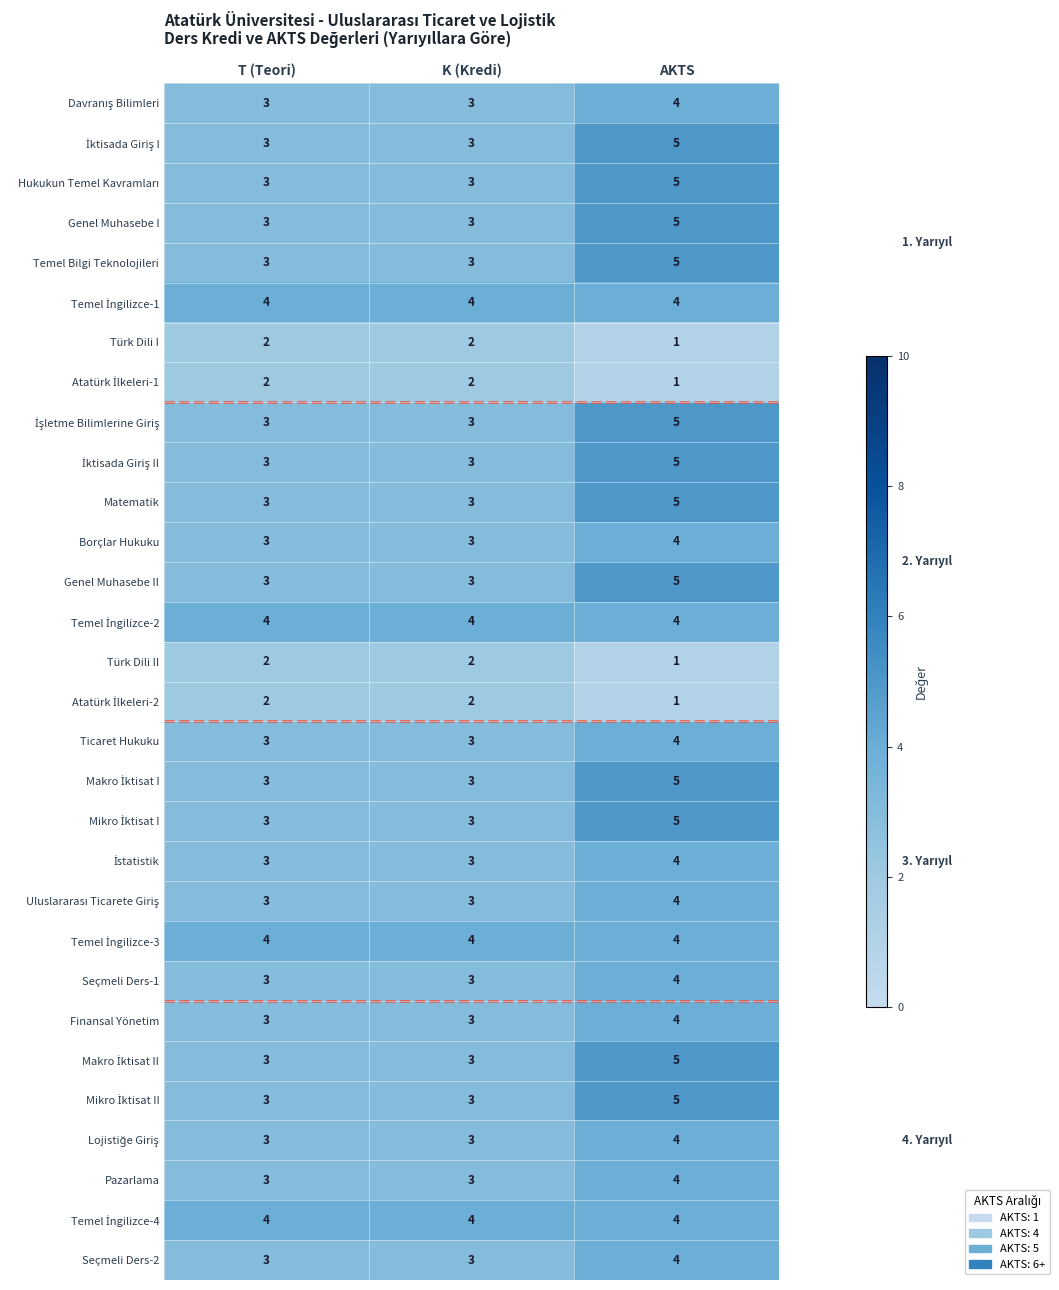

How many Pazarlama values are between 3 and 4?

3